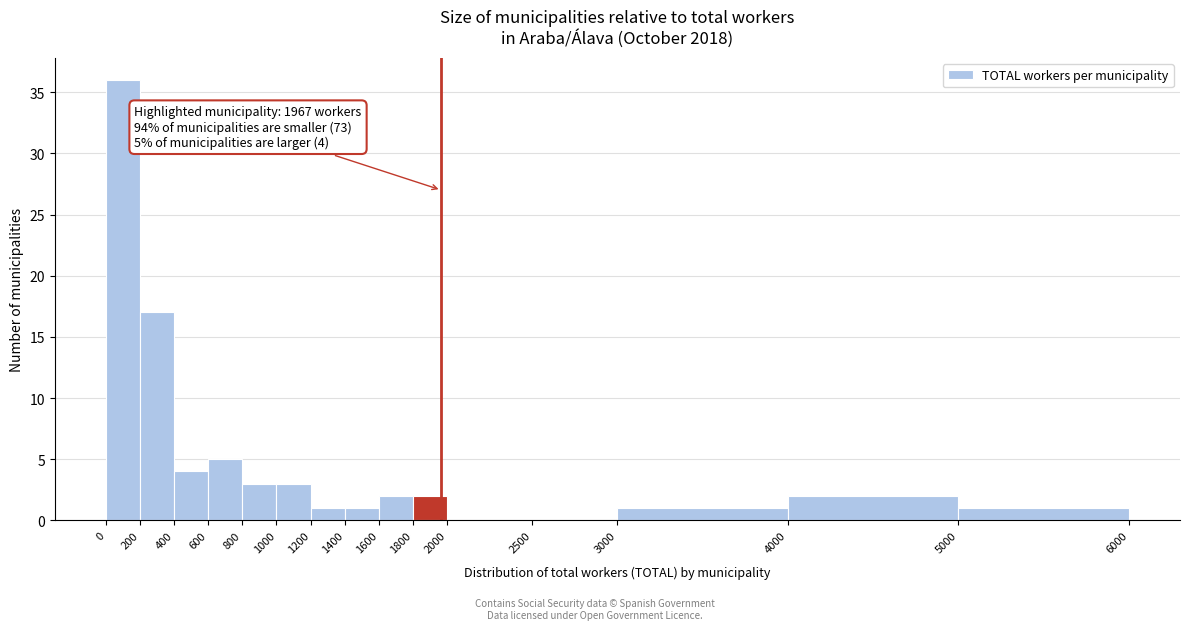

Over which range of the x-axis is the bar tallest?

0 to 200